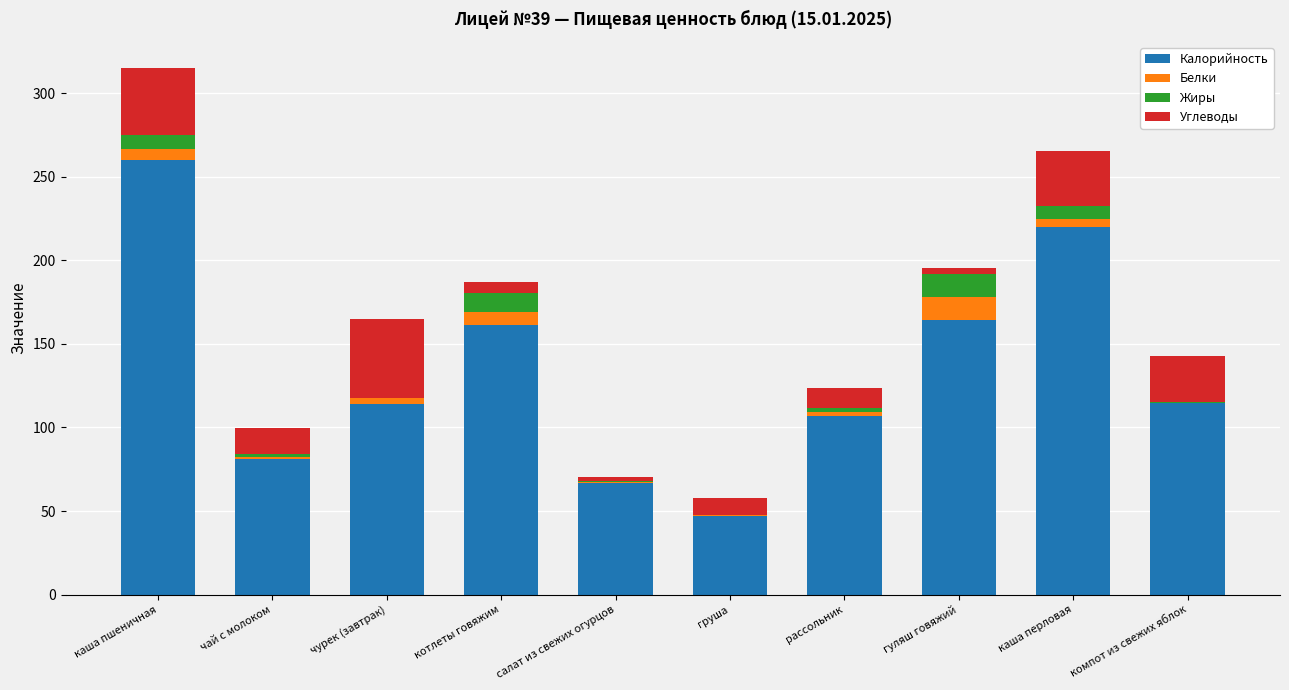

At which category is the sum across all series the highest?

каша пшеничная